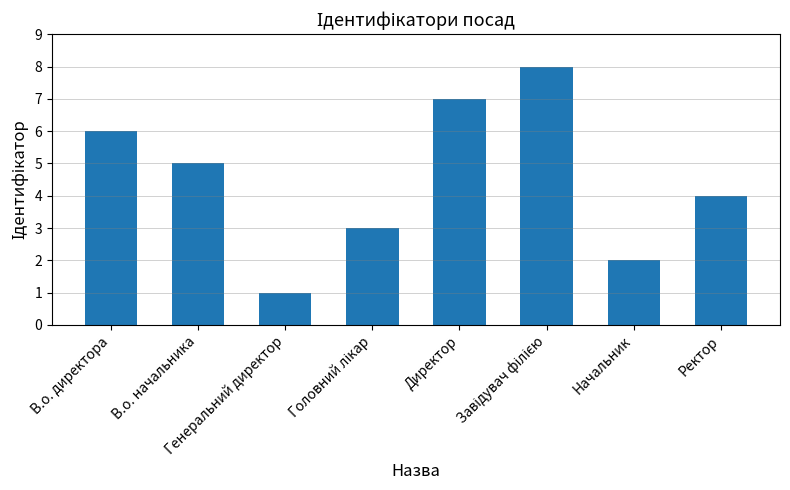

What is the difference between the values at Директор and Генеральний директор?

6